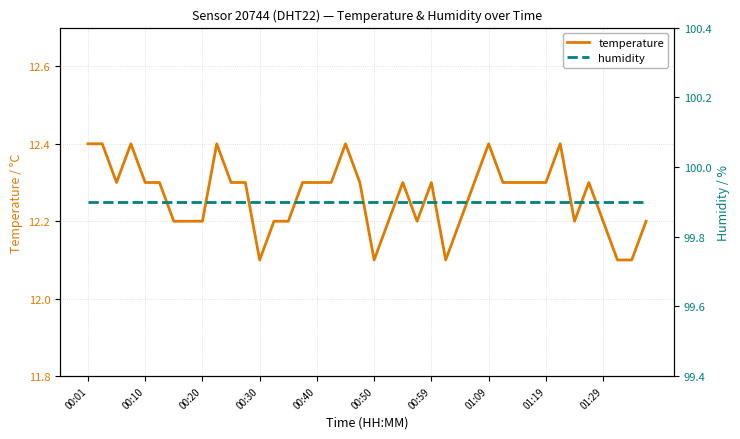

Reading left to right, what are all the values shown in this chart?

temperature: 12.4	12.4	12.3	12.4	12.3	12.3	12.2	12.2	12.2	12.4	12.3	12.3	12.1	12.2	12.2	12.3	12.3	12.3	12.4	12.3	12.1	12.2	12.3	12.2	12.3	12.1	12.2	12.3	12.4	12.3	12.3	12.3	12.3	12.4	12.2	12.3	12.2	12.1	12.1	12.2
humidity: 99.9	99.9	99.9	99.9	99.9	99.9	99.9	99.9	99.9	99.9	99.9	99.9	99.9	99.9	99.9	99.9	99.9	99.9	99.9	99.9	99.9	99.9	99.9	99.9	99.9	99.9	99.9	99.9	99.9	99.9	99.9	99.9	99.9	99.9	99.9	99.9	99.9	99.9	99.9	99.9